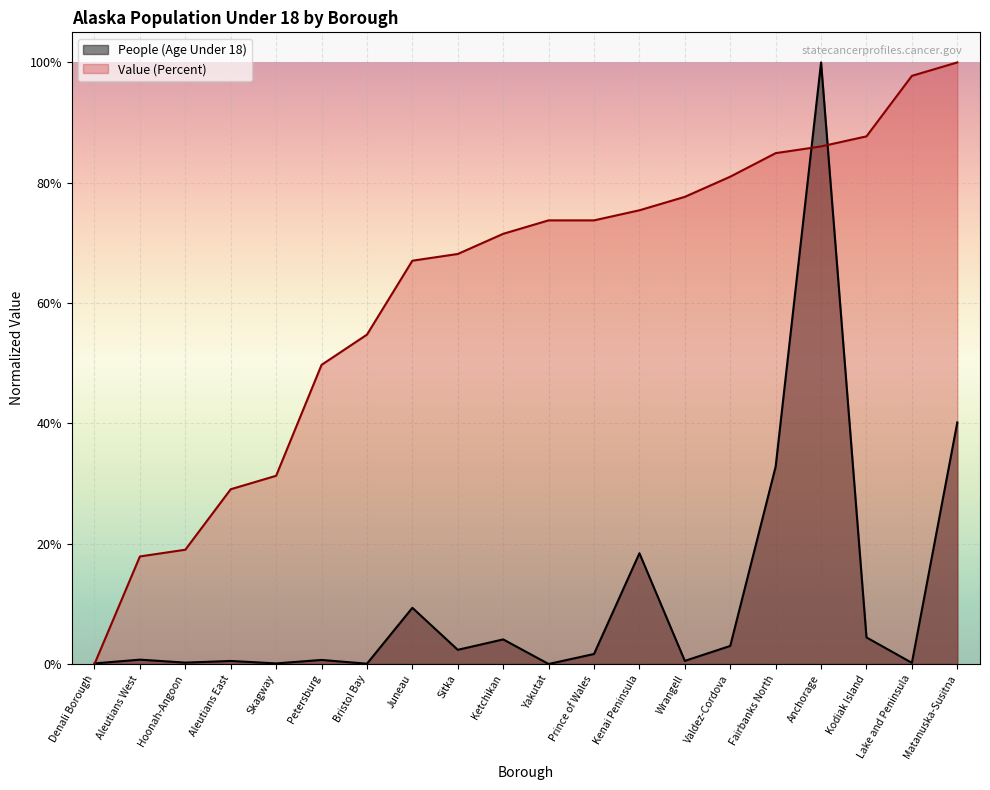

What are all the series names shown in the legend?

People (Age Under 18), Value (Percent)